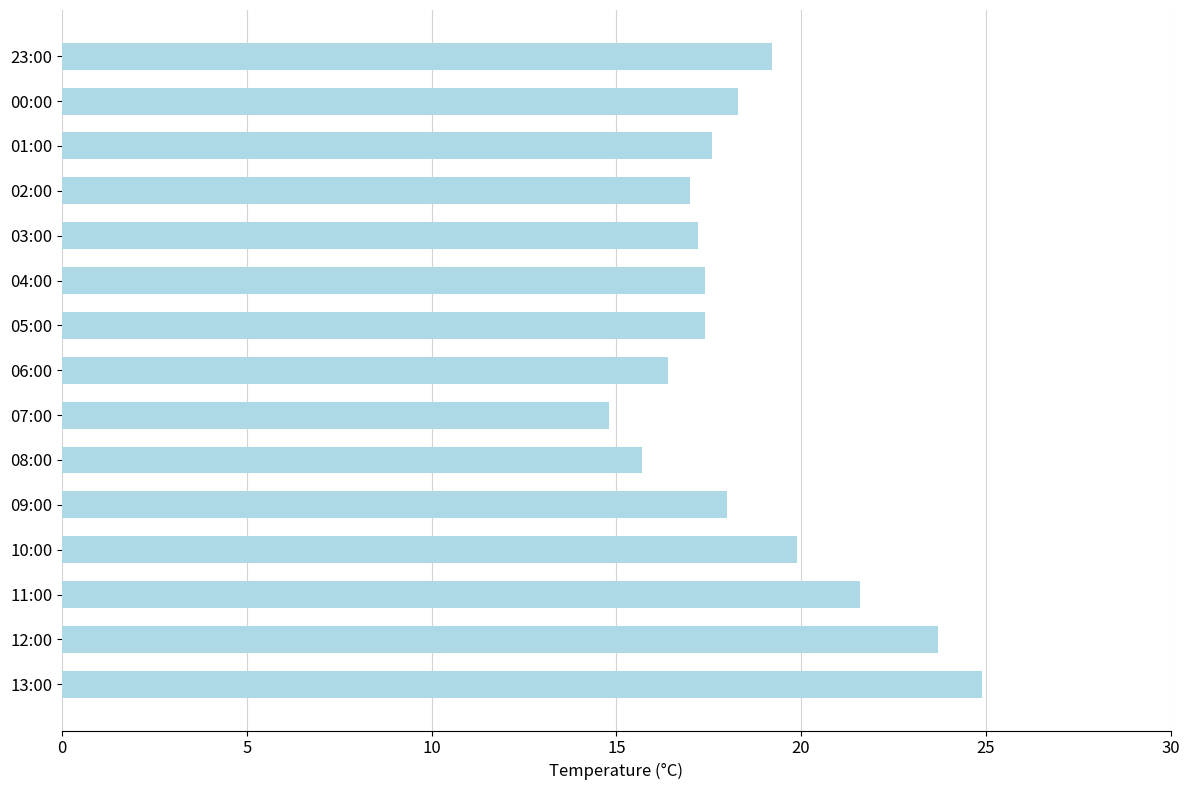

How many data points does each series have?

15